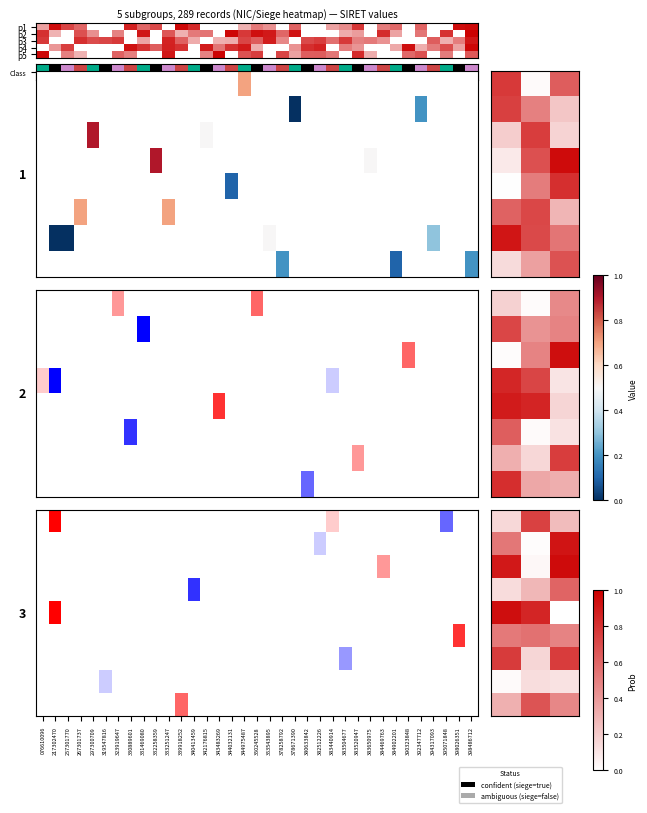

What is the spread (max minus min) of values at 076610096?

0.9